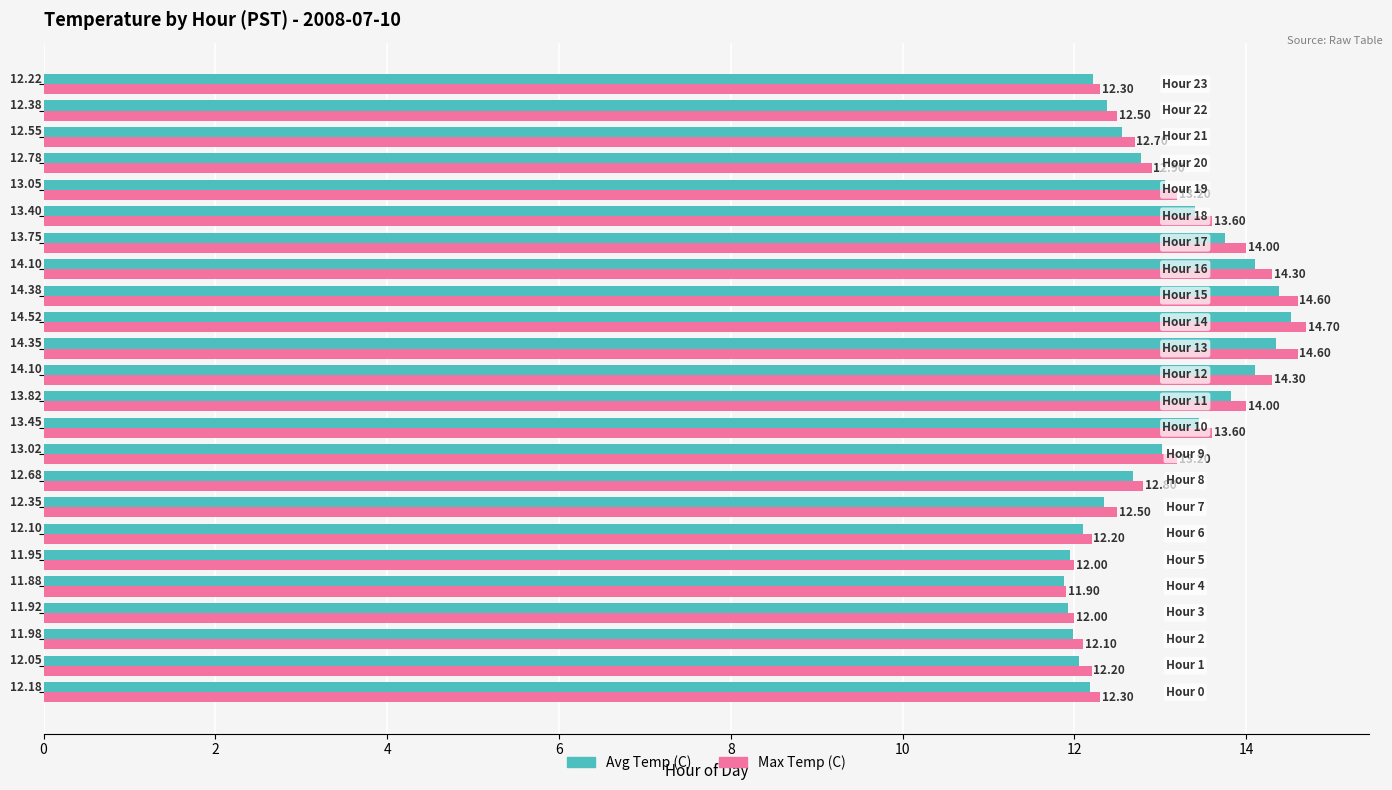

Which series has the largest total across all categories?

Max Temp (C)